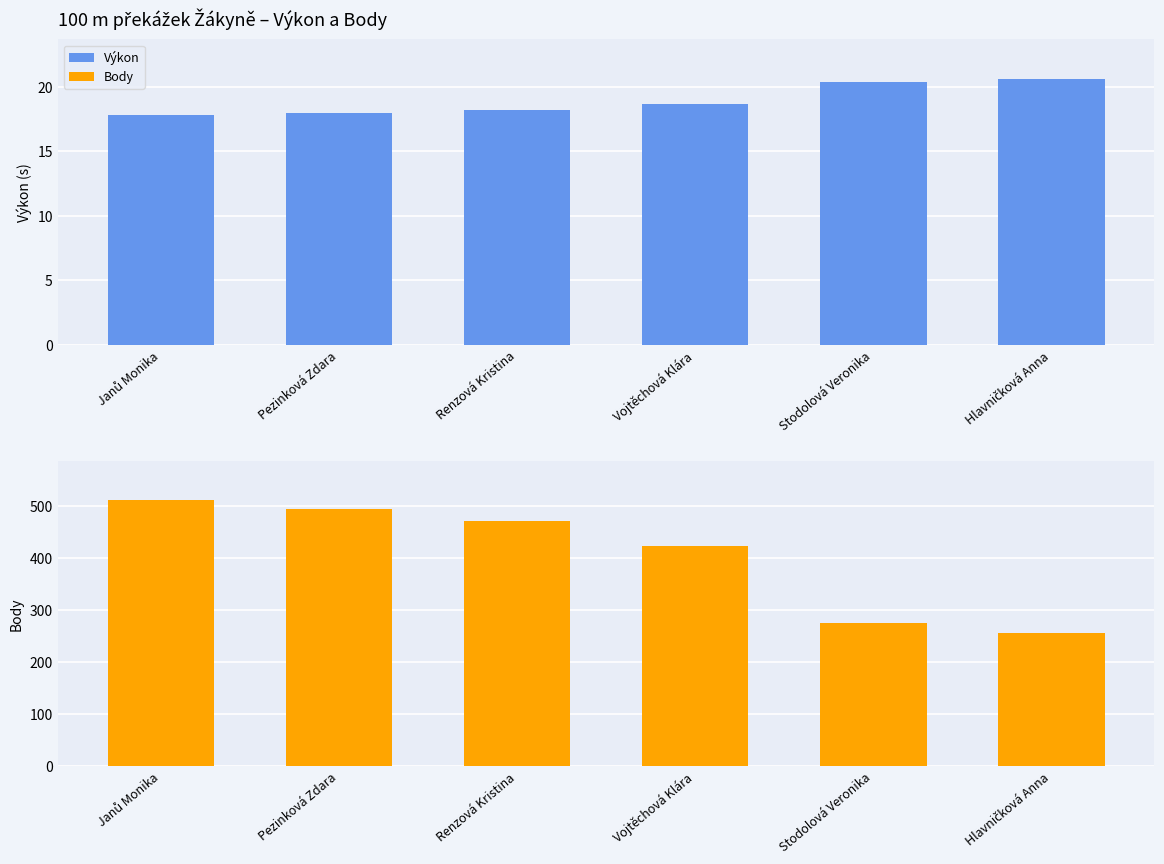

Where does the Body series first go above 472?

Janů Monika